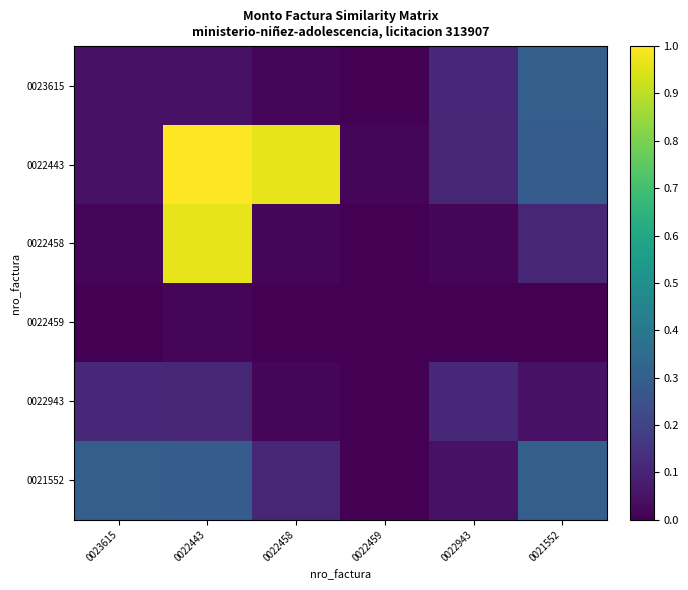

Which series changed the most between 0022443 and 0022458?

0022458